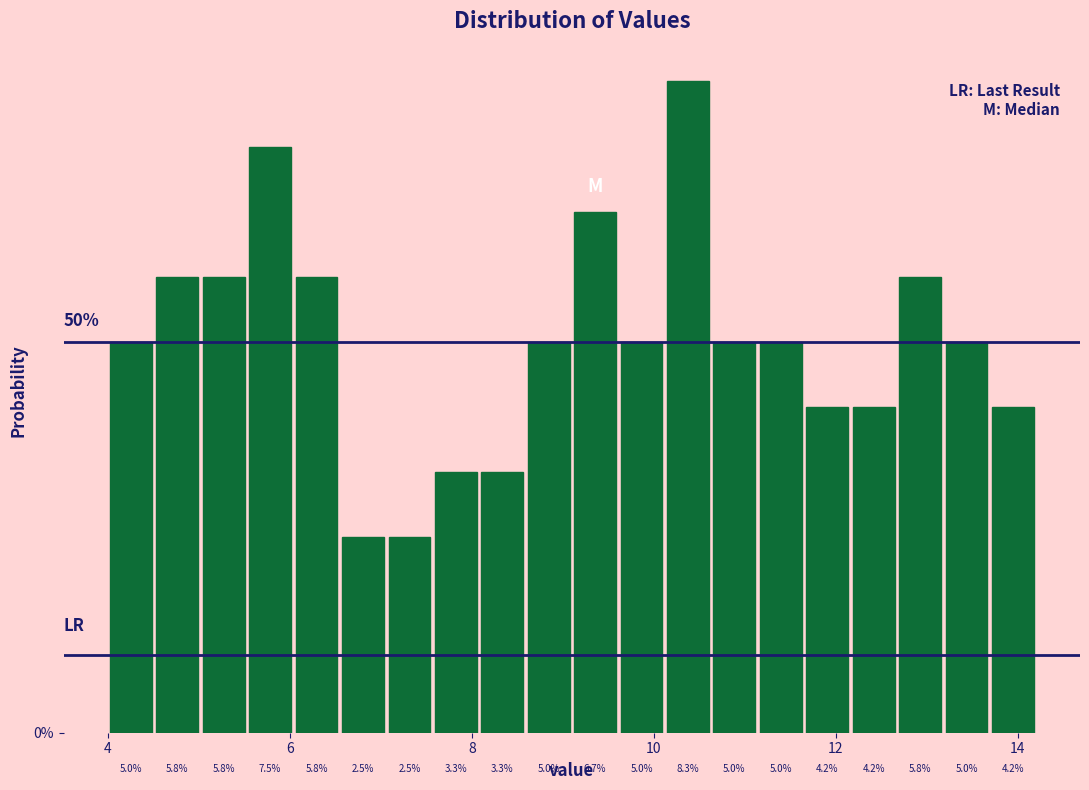

Read against the x-axis, roughly where is the centre of the tallest bar?

10.4